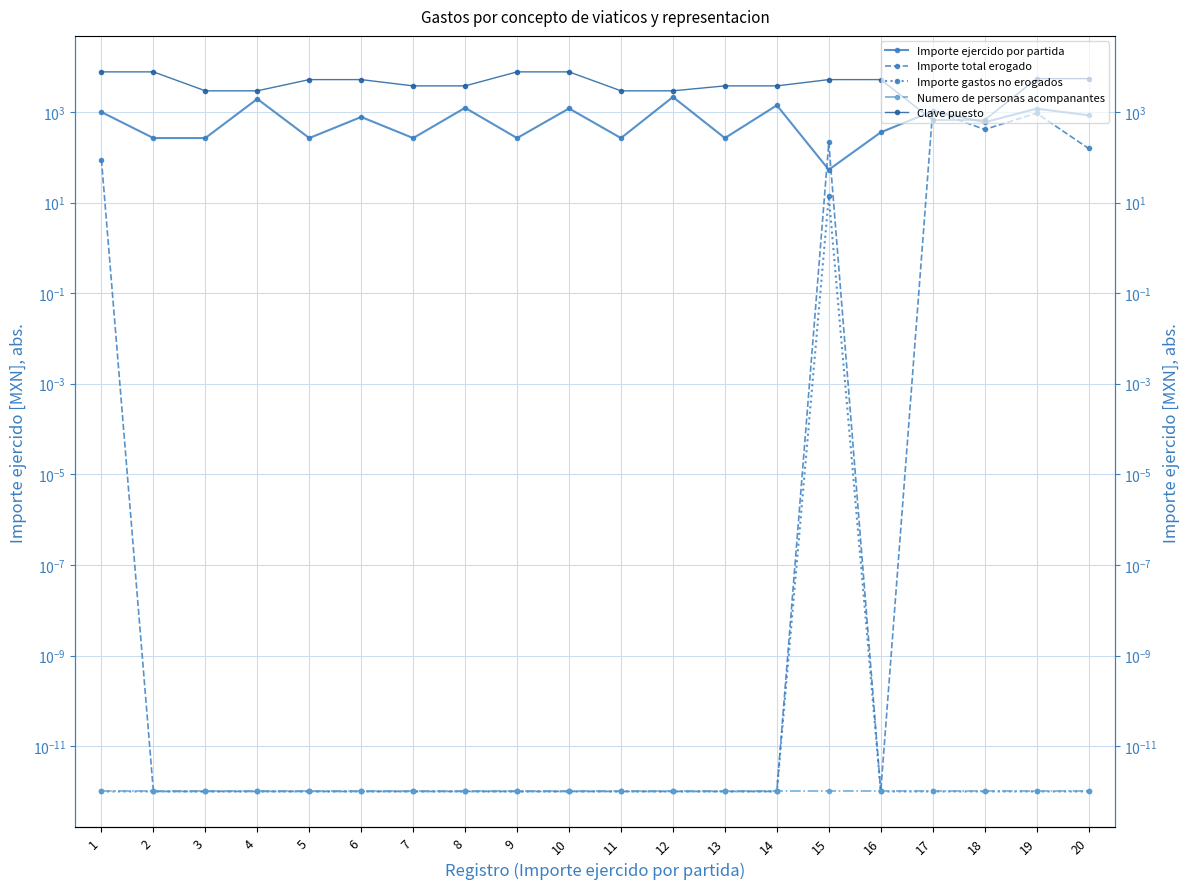

Which series has the largest total across all categories?

Clave puesto